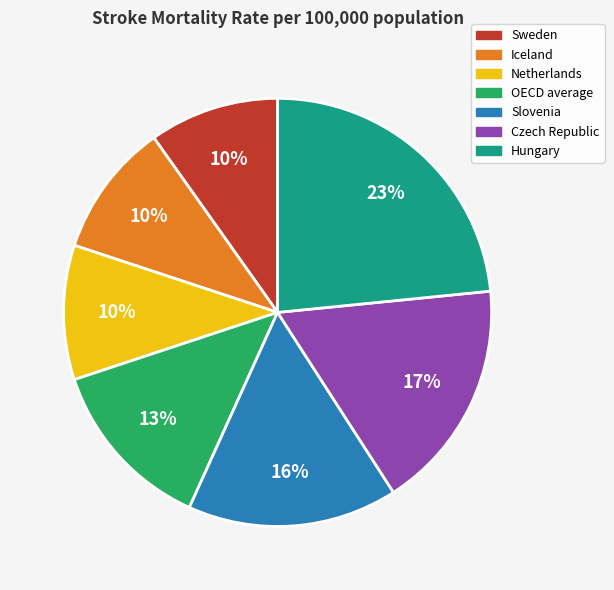

Which category has the biggest portion of the pie?

Hungary